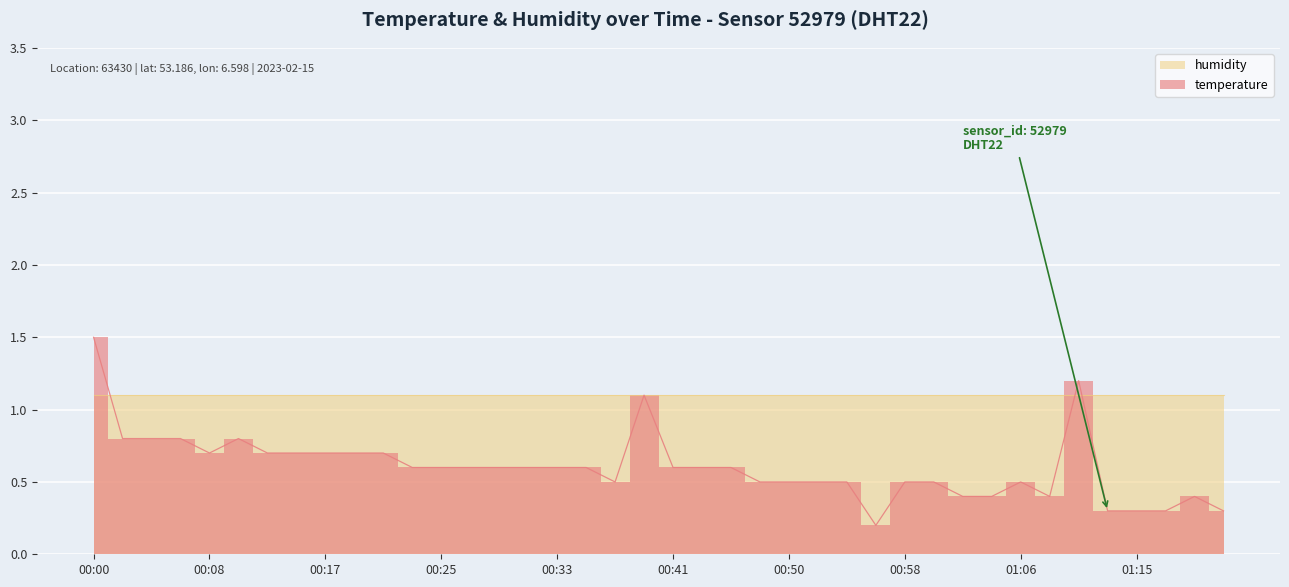

True or false: the data shows 1.2 at 00:21.

False